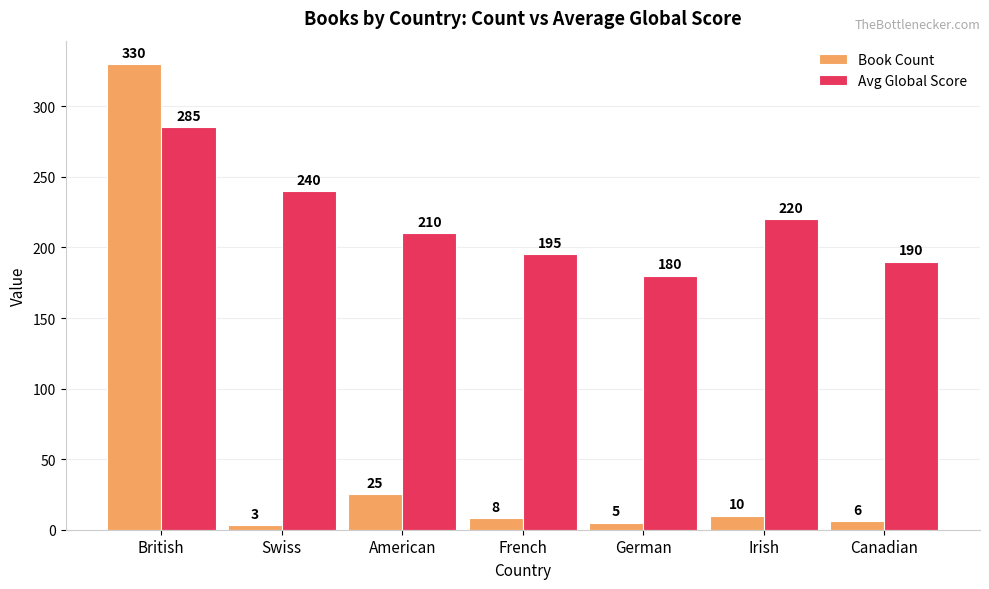

Count the number of data series in this chart.

2